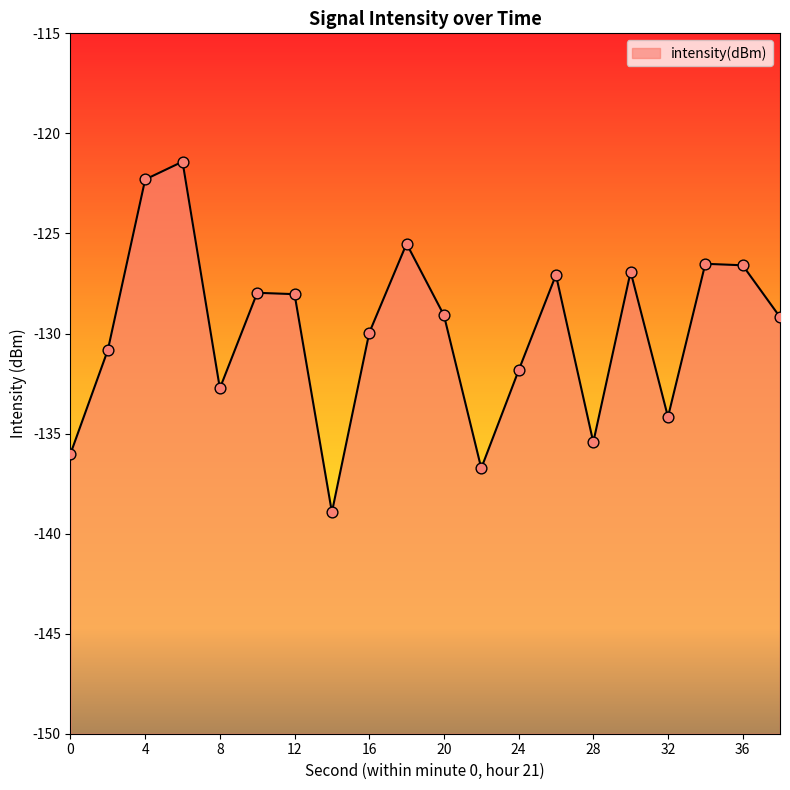

What is the change in value from 18 to 32?

-8.7